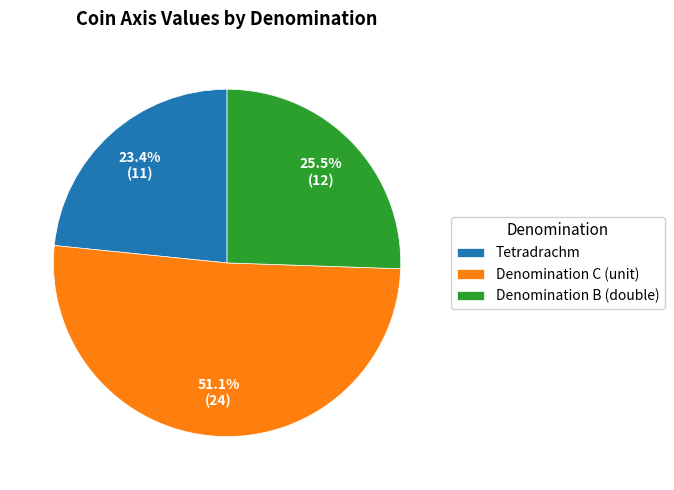

Which category has the biggest portion of the pie?

Denomination C (unit)